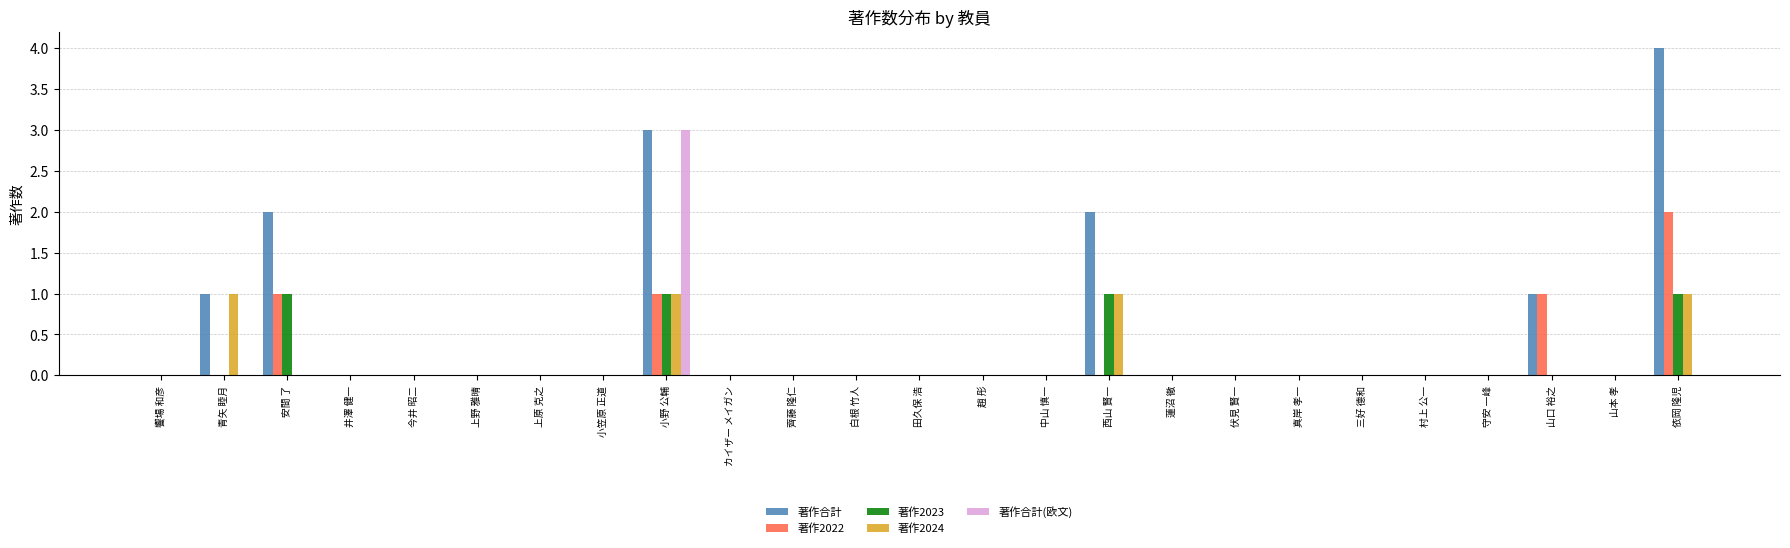

The value of 著作2024 at 真岸 孝一 is 0. True or false?

True